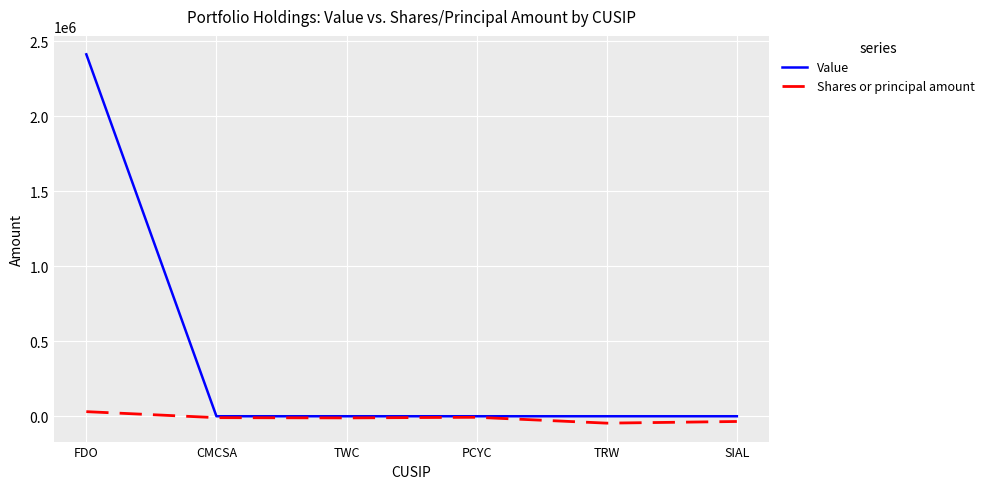

Is it true that Value equals 758452 at FDO?

False